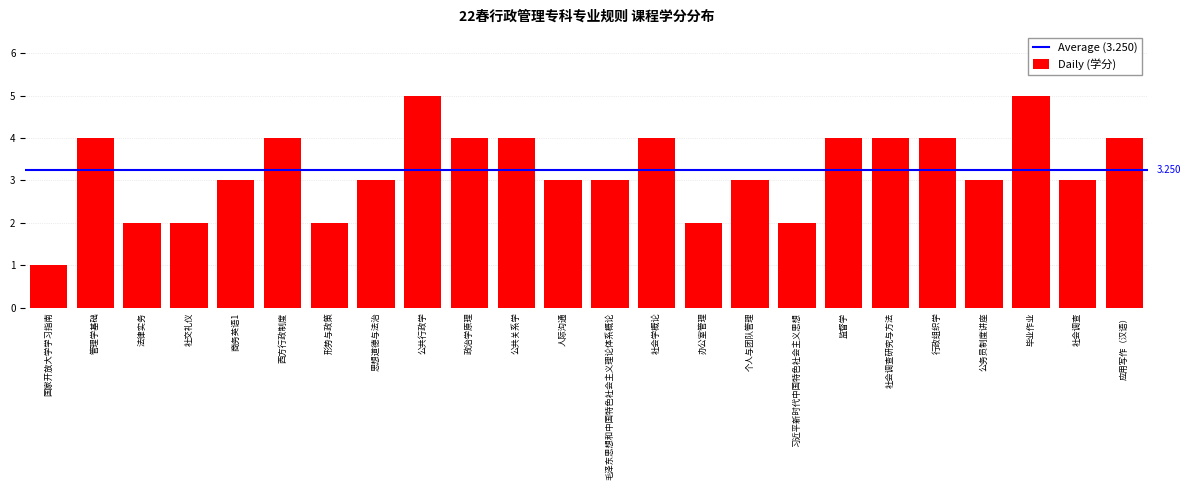

What is the label of the 4th bar from the right?

公务员制度讲座